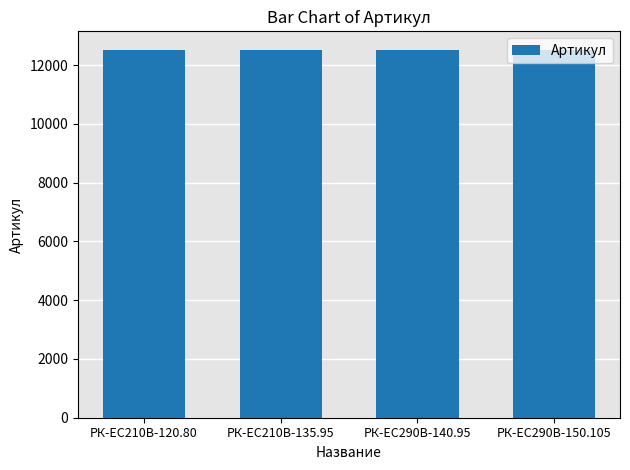

What is the label of the 3rd bar from the right?

РК-EC210В-135.95